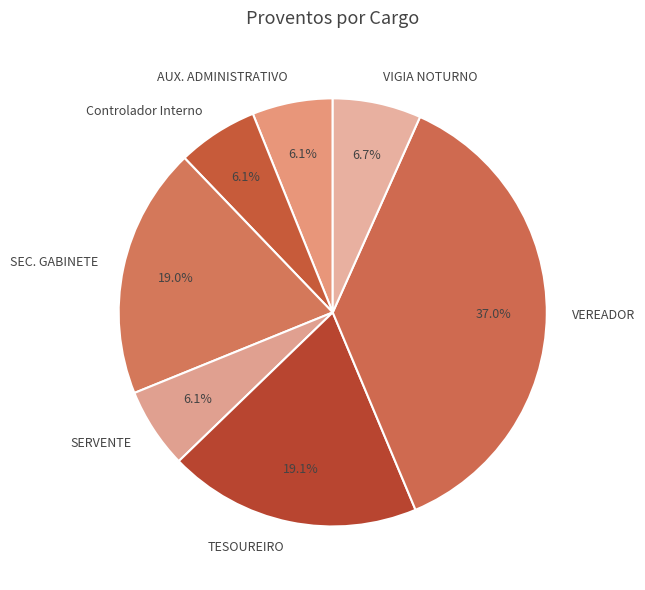

To the nearest percent, what portion does AUX. ADMINISTRATIVO represent?

6%